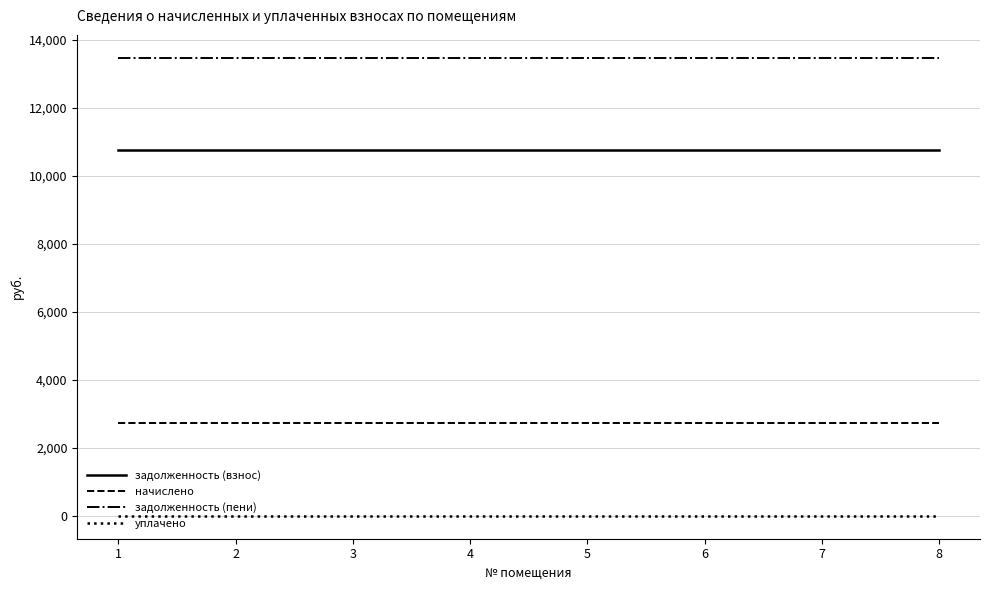

What are all the series names shown in the legend?

задолженность (взнос), начислено, задолженность (пени), уплачено